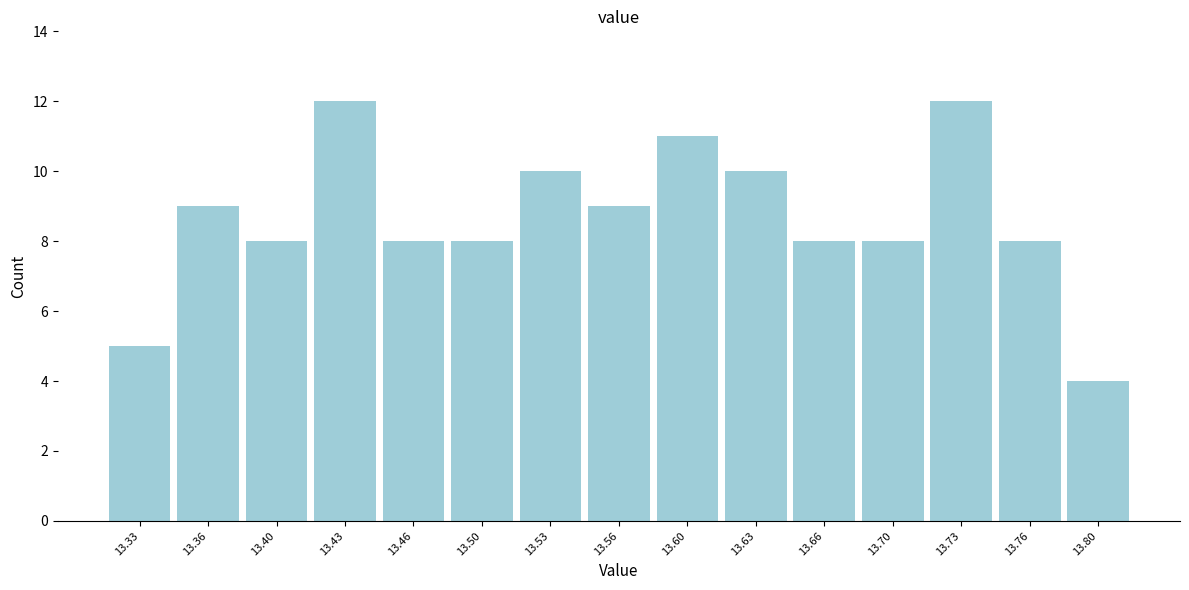

Reading left to right, list all the values displayed in this chart.

13.33=5	13.36=9	13.40=8	13.43=12	13.46=8	13.50=8	13.53=10	13.56=9	13.60=11	13.63=10	13.66=8	13.70=8	13.73=12	13.76=8	13.80=4